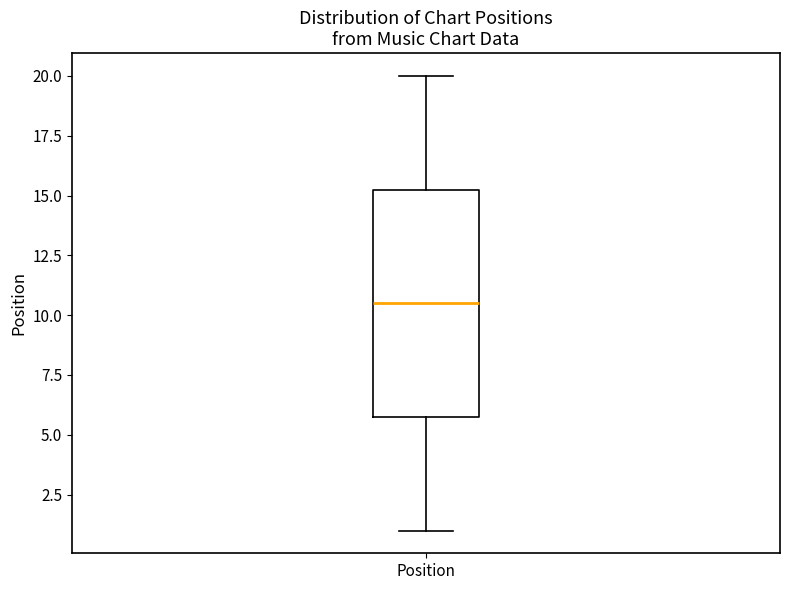

Transcribe this box plot: give where the median line is, the range the box spans, and where the two whiskers end, as read against the y-axis. The values are not printed on the chart, so give them approximately, as read against the axis.

median 10.5, box 6.0 to 15.5, whiskers 1.0 to 20.0